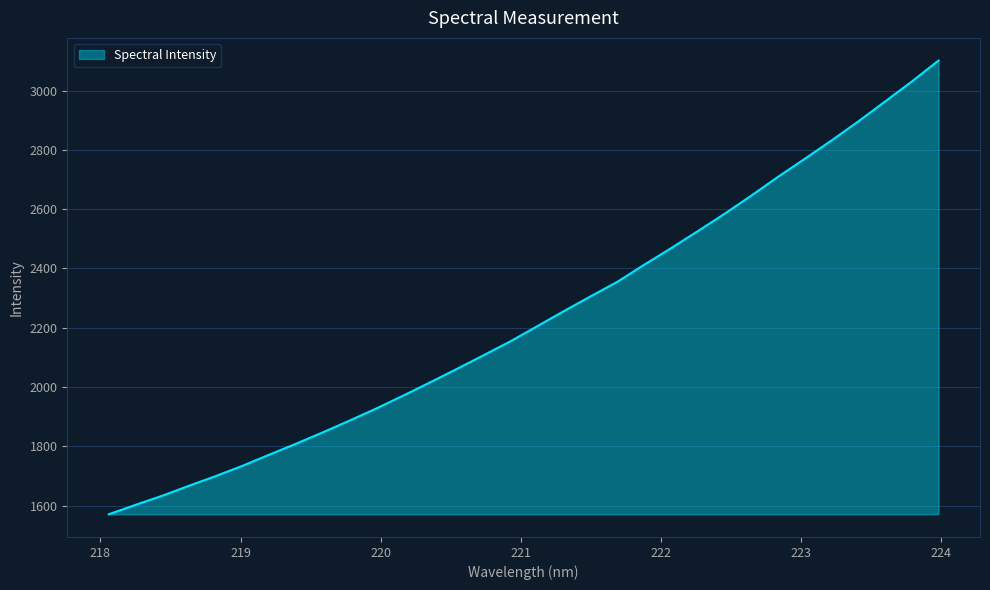

What is the greatest value displayed?

3101.3